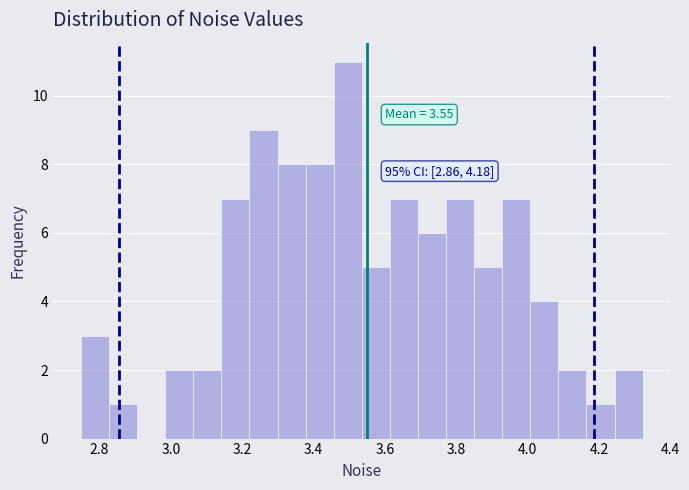

Read against the x-axis, roughly where is the centre of the tallest bar?

3.50